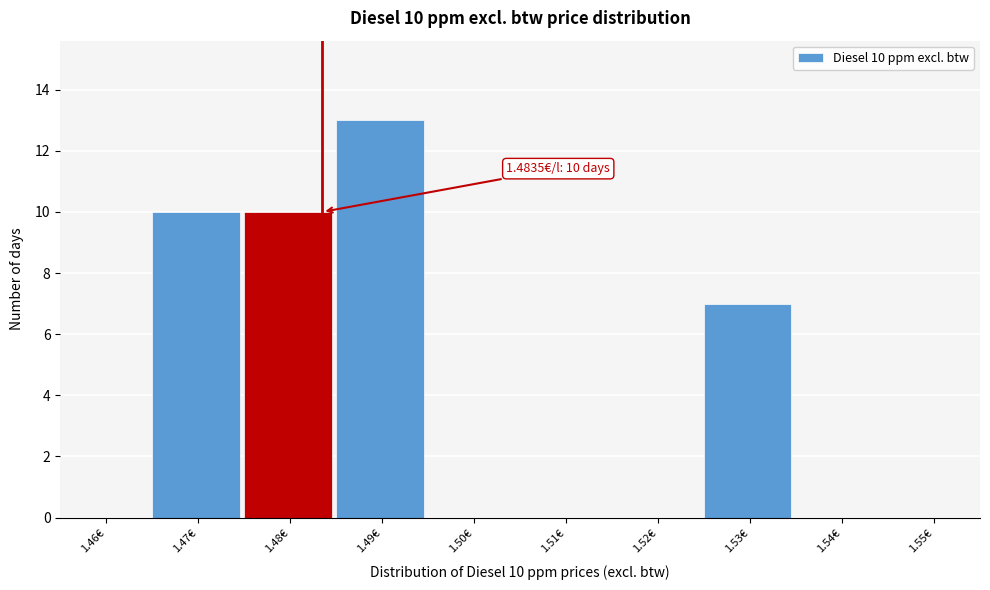

Reading left to right, extract all data points from this chart.

1.46€=0	1.47€=10	1.48€=10	1.49€=13	1.50€=0	1.51€=0	1.52€=0	1.53€=7	1.54€=0	1.55€=0